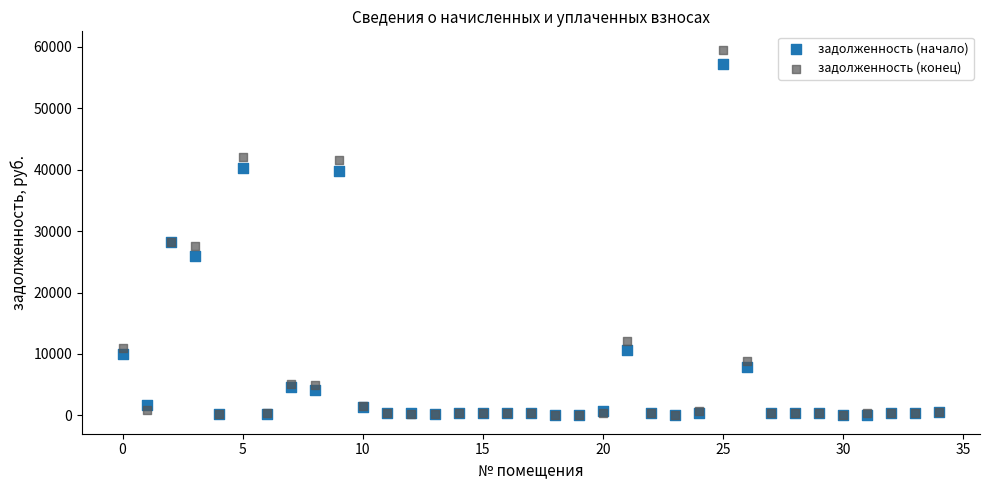

Which series reaches the maximum Y coordinate?

задолженность (конец)